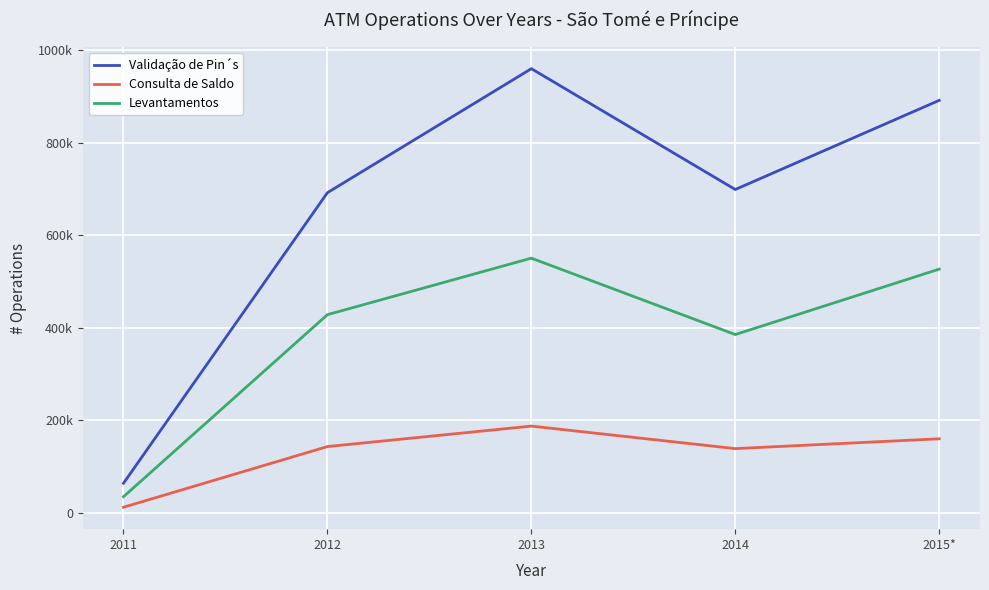

What are all the series names shown in the legend?

Validação de Pin´s, Consulta de Saldo, Levantamentos